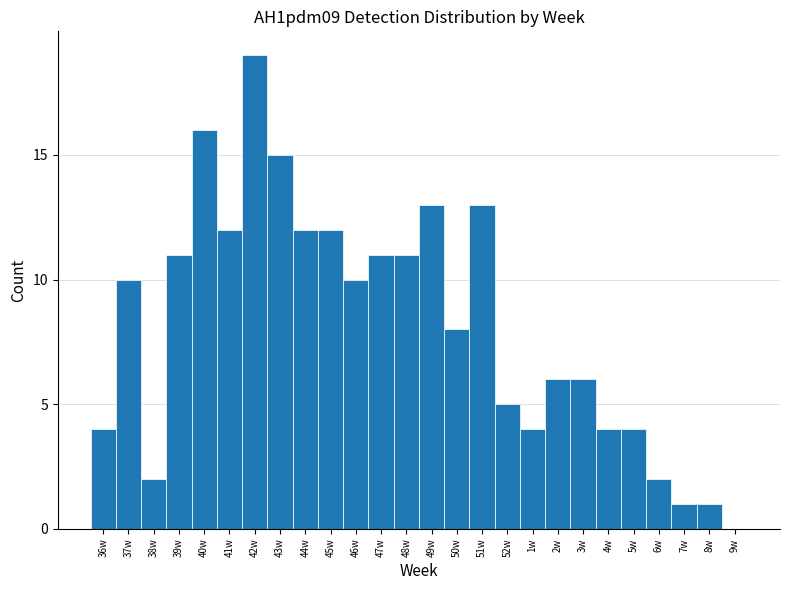

Reading left to right, what are all the values shown in this chart?

36w=4	37w=10	38w=2	39w=11	40w=16	41w=12	42w=19	43w=15	44w=12	45w=12	46w=10	47w=11	48w=11	49w=13	50w=8	51w=13	52w=5	1w=4	2w=6	3w=6	4w=4	5w=4	6w=2	7w=1	8w=1	9w=0